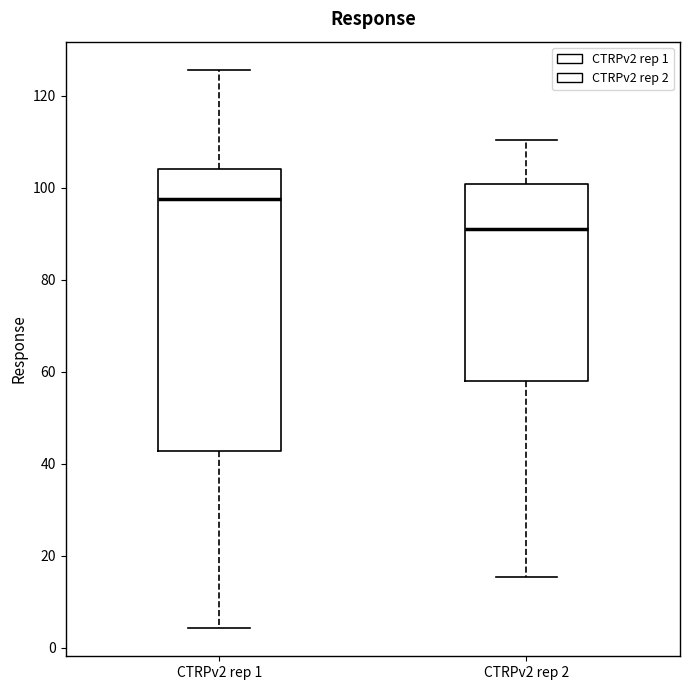

Reading left to right, read every box against the y-axis: the position of its median line, the range the box covers, and the ends of its whiskers. The values are not printed on the chart, so give them approximately, as read against the axis.

CTRPv2 rep 1: median 98, box 42 to 104, whiskers 4 to 126
CTRPv2 rep 2: median 92, box 58 to 100, whiskers 16 to 110